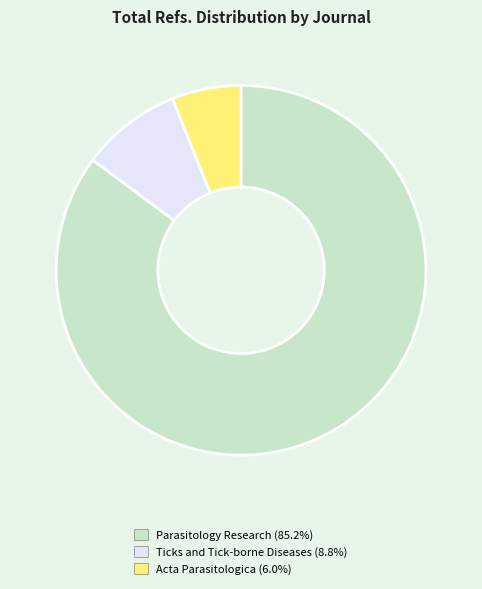

Combined, do Ticks and Tick-borne Diseases and Parasitology Research account for over 50%?

Yes